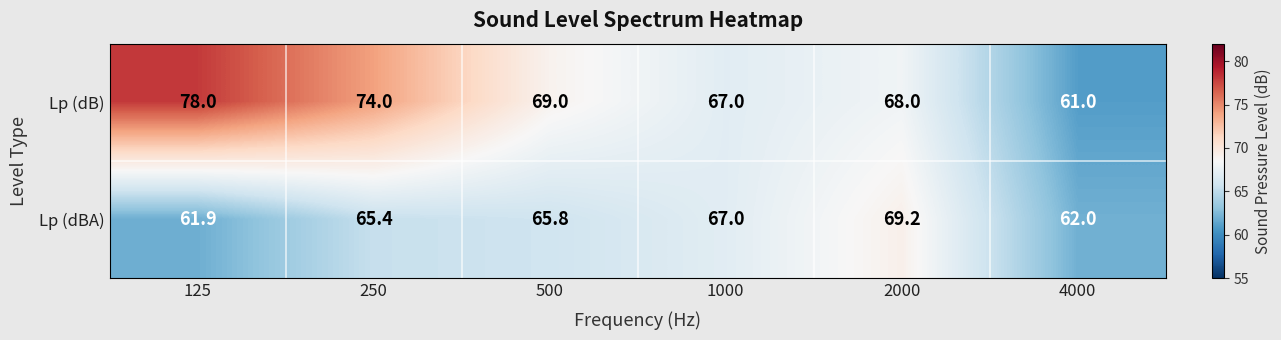

At which category is the sum across all series the highest?

125